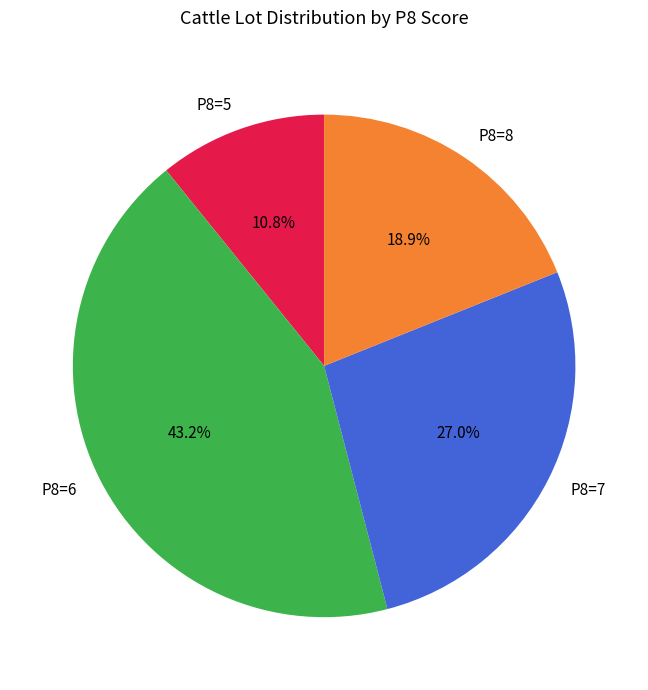

How many segments does this pie chart have?

4